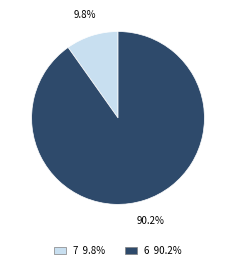

Is it true that 6 is 90% of the pie?

True